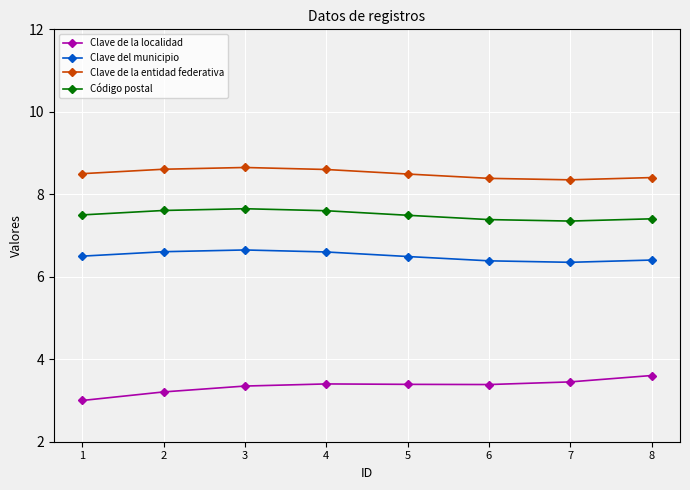

Rank the series at 8 from lowest to highest value.

Clave de la localidad, Clave del municipio, Código postal, Clave de la entidad federativa